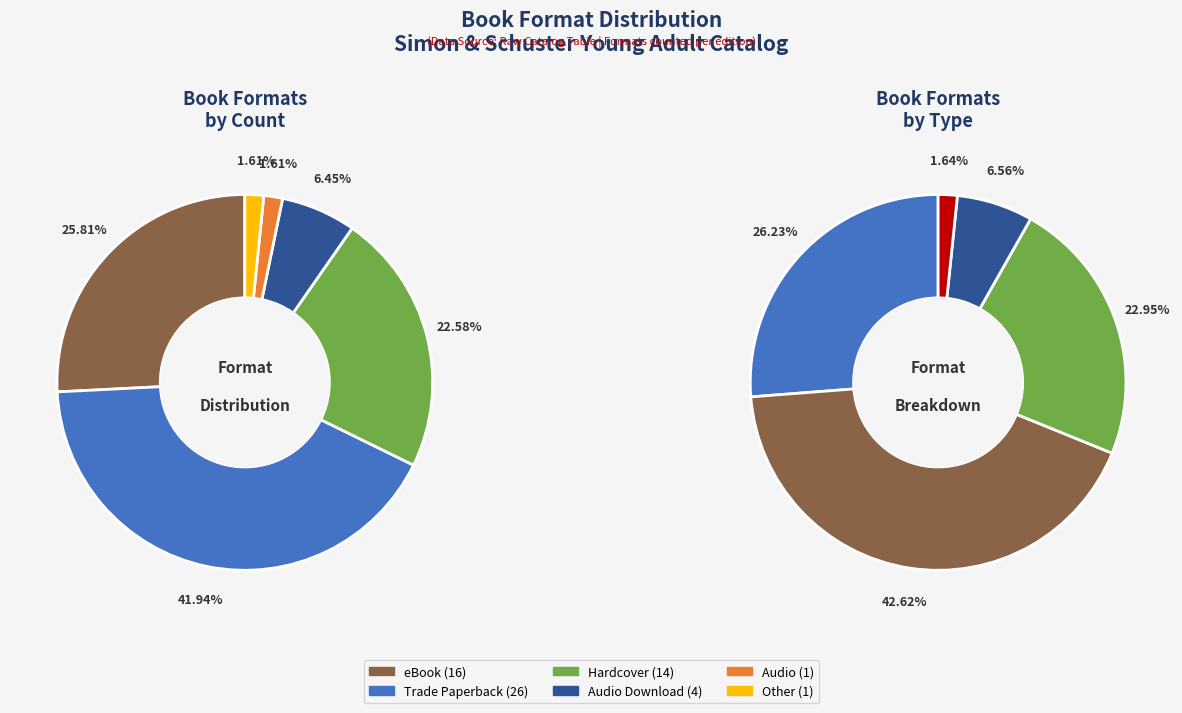

What is the smallest slice in the pie chart?

Audio